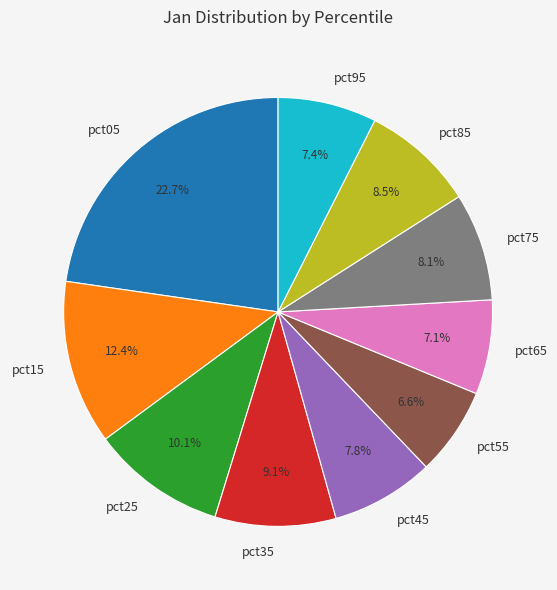

True or false: pct25 accounts for 10% of the total.

True